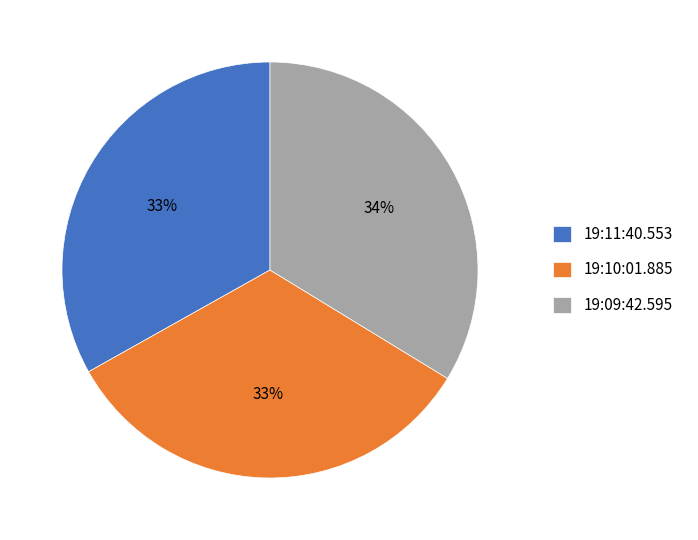

To the nearest percent, what portion does 19:11:40.553 represent?

33%